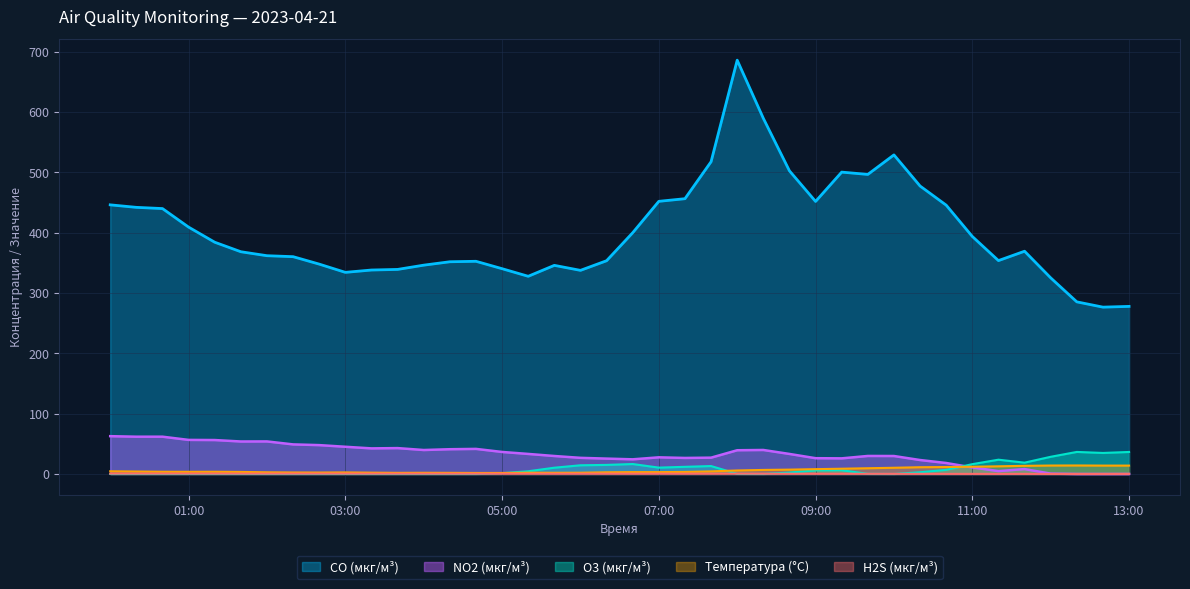

Reading left to right, extract all data points from this chart.

CO (мкг/м³): 446.3	442.2	440.2	409.4	384.4	368.6	362.0	360.4	348.0	334.4	338.2	339.2	346.3	351.9	352.7	340.4	327.8	346.0	337.7	353.7	400.1	452.2	456.5	517.9	686.3	589.9	502.7	452.0	500.6	496.8	529.2	477.6	445.8	393.9	353.9	369.4	325.2	285.4	276.7	277.9
NO2 (мкг/м³): 62.7	61.8	61.8	56.5	56.3	53.9	54.0	49.0	47.9	45.1	42.5	42.9	39.7	41.0	41.6	36.5	33.2	29.8	26.8	25.5	24.3	27.6	26.6	27.1	39.4	39.8	33.2	26.2	25.9	29.9	29.8	23.1	18.2	10.9	4.8	8.1	0.6	0.0	0.0	0.0
Температура (°C): 4.5	4.1	3.7	3.6	3.7	3.4	2.8	2.5	2.4	2.6	2.2	1.9	2.0	1.9	1.7	1.7	2.1	2.0	2.1	2.8	3.1	3.1	3.4	4.3	5.8	6.7	7.2	8.0	8.7	9.5	10.3	11.2	11.5	12.0	12.7	13.5	14.0	14.1	13.9	13.9
O3 (мкг/м³): 0.0	0.0	0.0	0.0	0.0	0.0	0.0	0.0	0.0	0.0	0.0	0.0	0.0	0.0	0.0	1.3	4.5	10.4	14.4	15.0	16.5	10.5	11.9	13.1	0.2	0.0	2.3	6.0	6.2	0.2	0.0	2.9	6.8	16.3	23.7	18.8	28.5	36.6	34.9	36.5
H2S (мкг/м³): 0.6	0.6	0.6	0.6	0.6	0.6	0.5	0.6	0.6	0.5	0.5	0.5	0.5	0.5	0.5	0.5	0.5	0.5	0.5	0.5	0.5	0.5	0.5	0.5	0.6	0.4	0.3	0.3	0.3	0.3	0.2	0.2	0.1	0.1	0.1	0.1	0.0	0.0	0.1	0.1